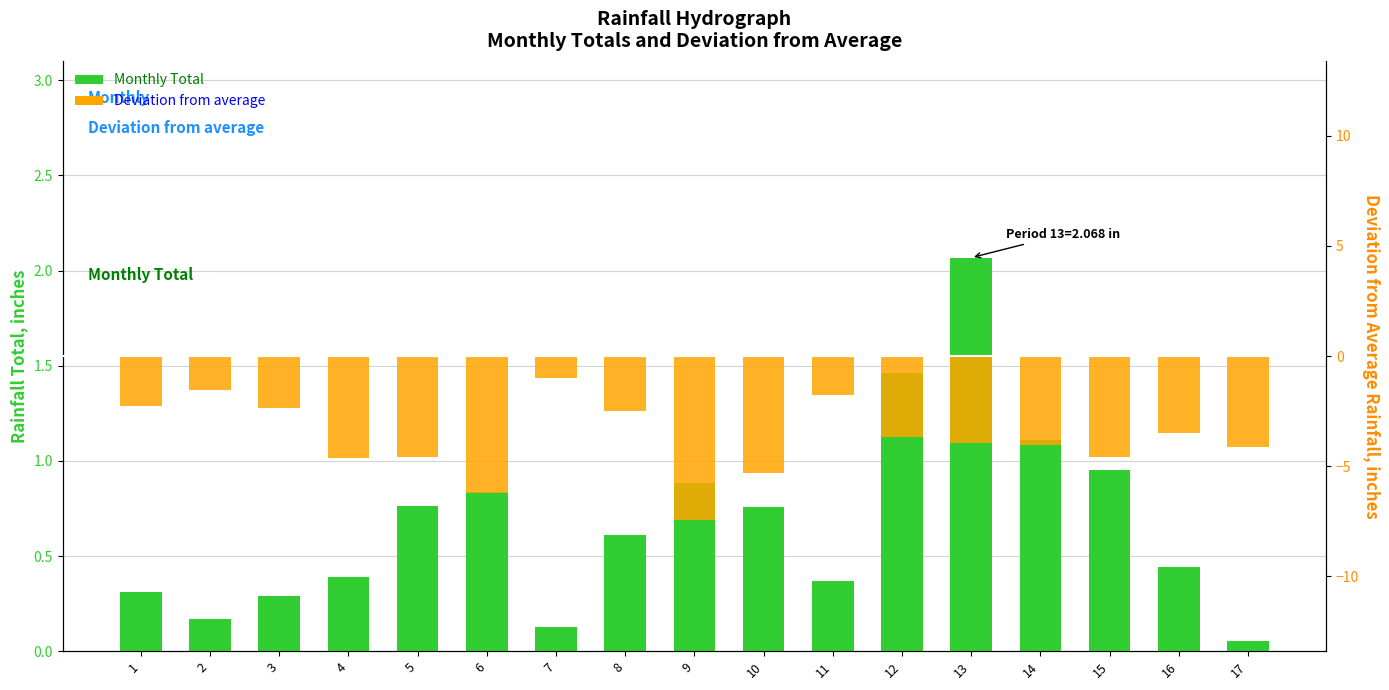

Which series has the widest spread of values?

Deviation from average